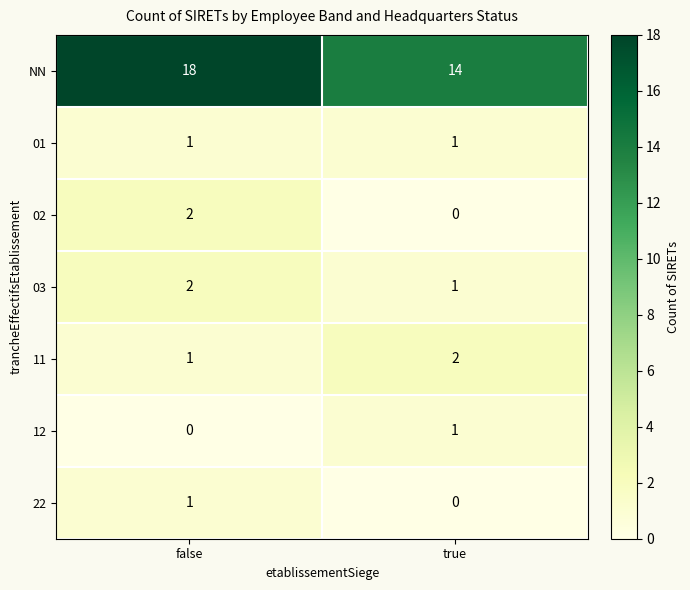

At which label does 03 reach its minimum?

true